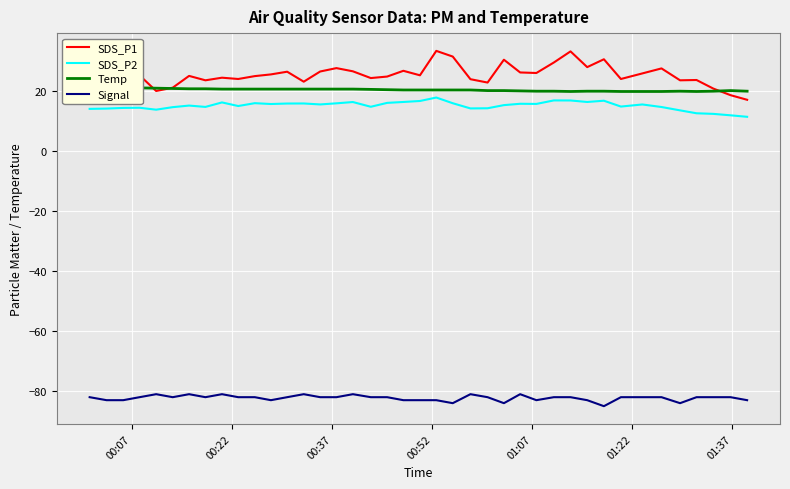

True or false: SDS_P1 and SDS_P2 cross at least once.

False